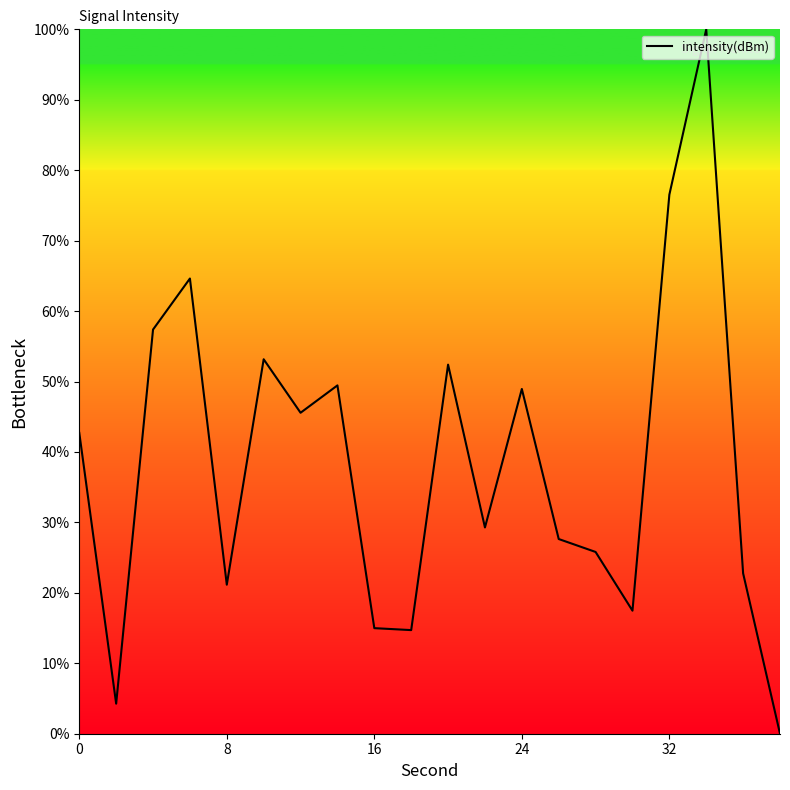

What is the maximum value shown in the chart?

100.0